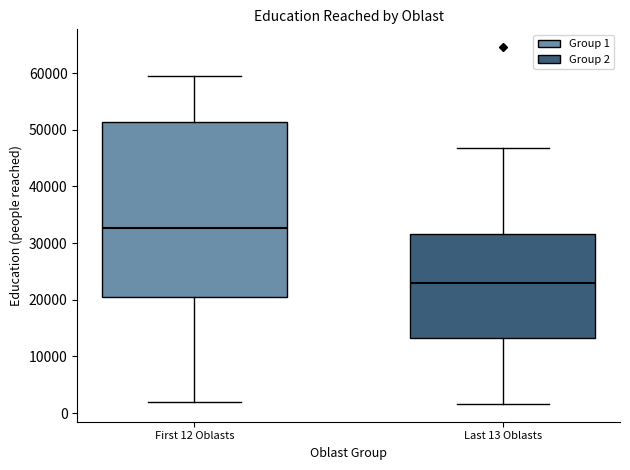

Reading left to right, transcribe this box plot: for each box, give where its median line is, the range the box spans, and where its two whiskers end, as read against the y-axis. The values are not printed on the chart, so give them approximately, as read against the axis.

First 12 Oblasts: median 33000, box 21000 to 51000, whiskers 2000 to 59000
Last 13 Oblasts: median 23000, box 13000 to 32000, whiskers 2000 to 47000